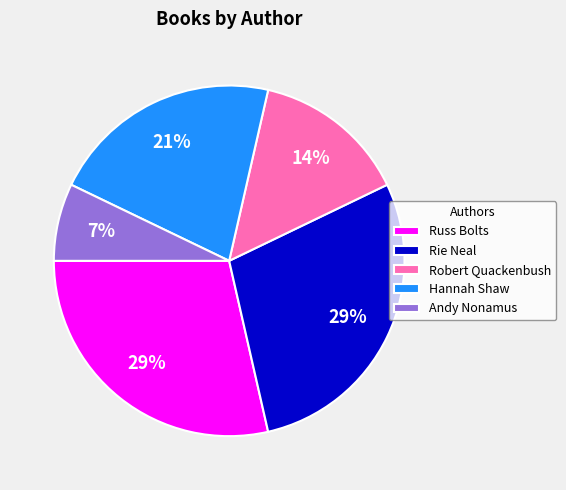

To the nearest percent, what percentage of the pie is Hannah Shaw?

21%